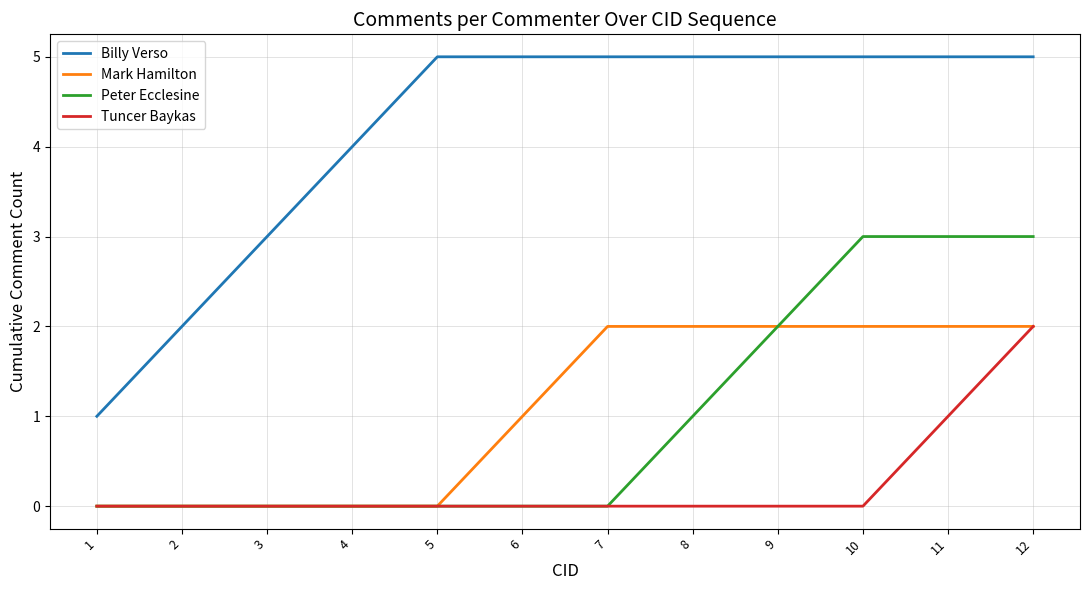

Read the Peter Ecclesine value at 11.

3